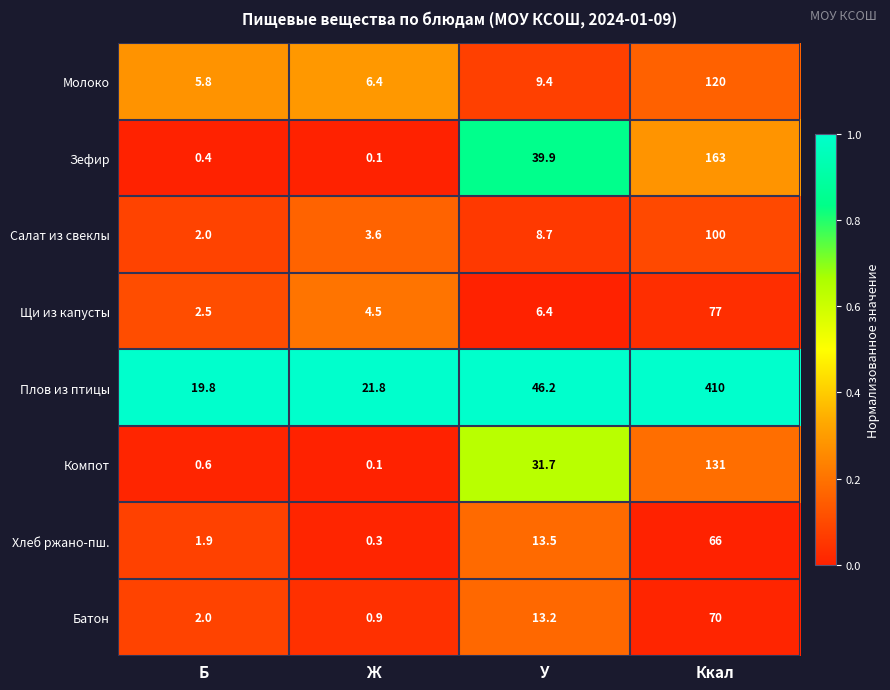

What is the sum of all Зефир values?

203.4